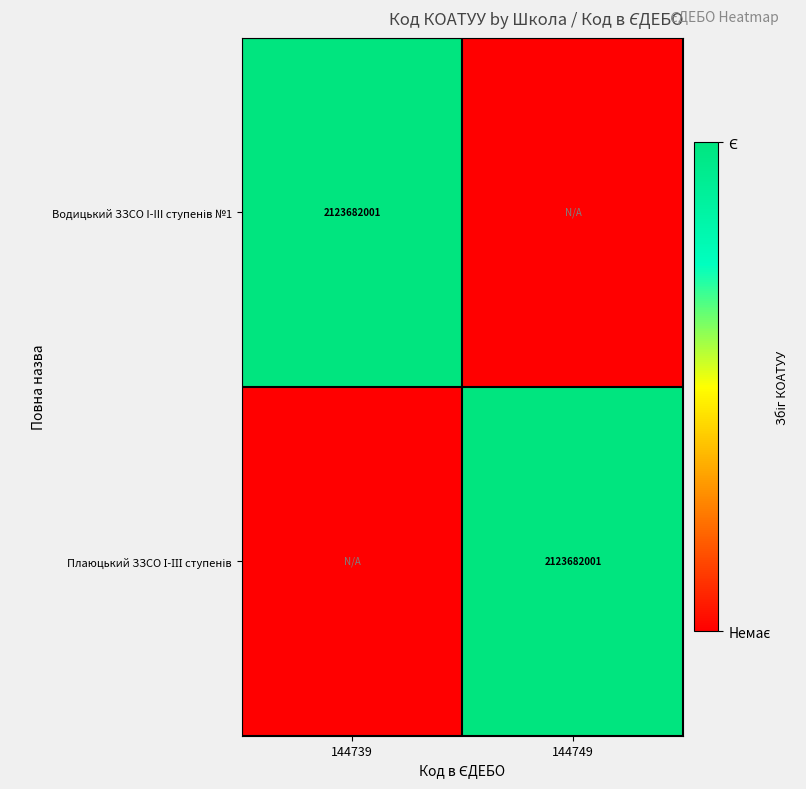

Which label corresponds to the smallest value in the chart?

144749